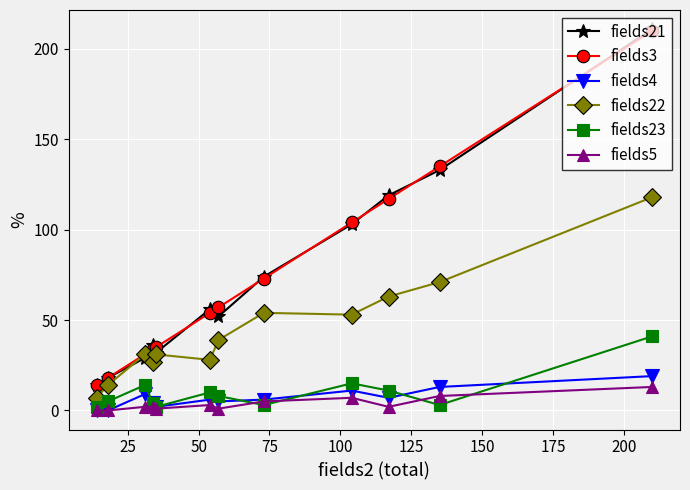

At how many categories does at least one series exceed 24?

10